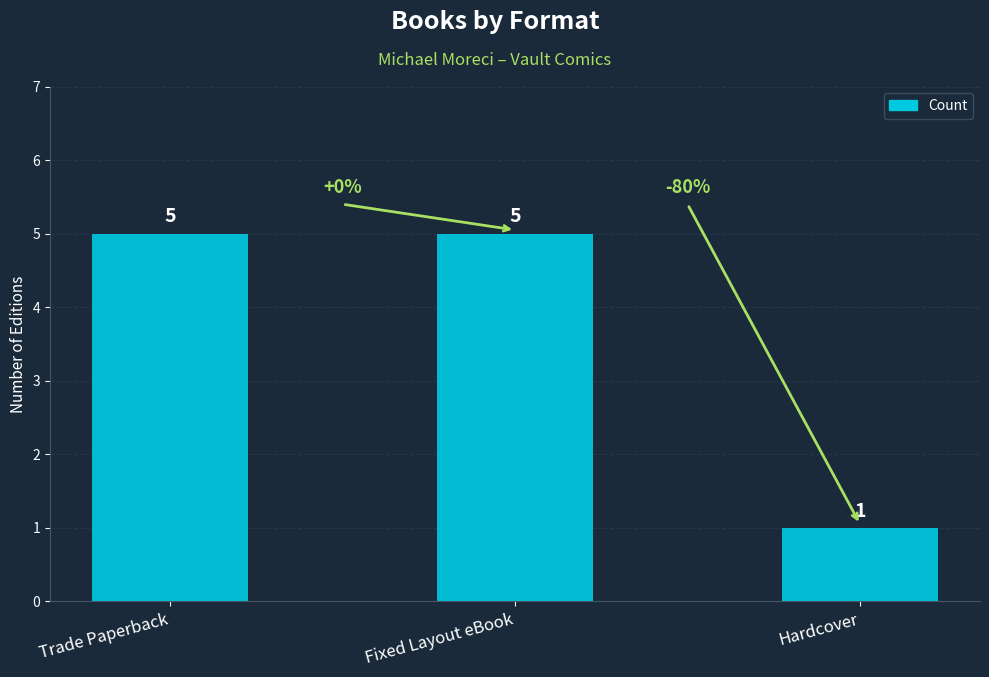

What is the greatest value displayed?

5